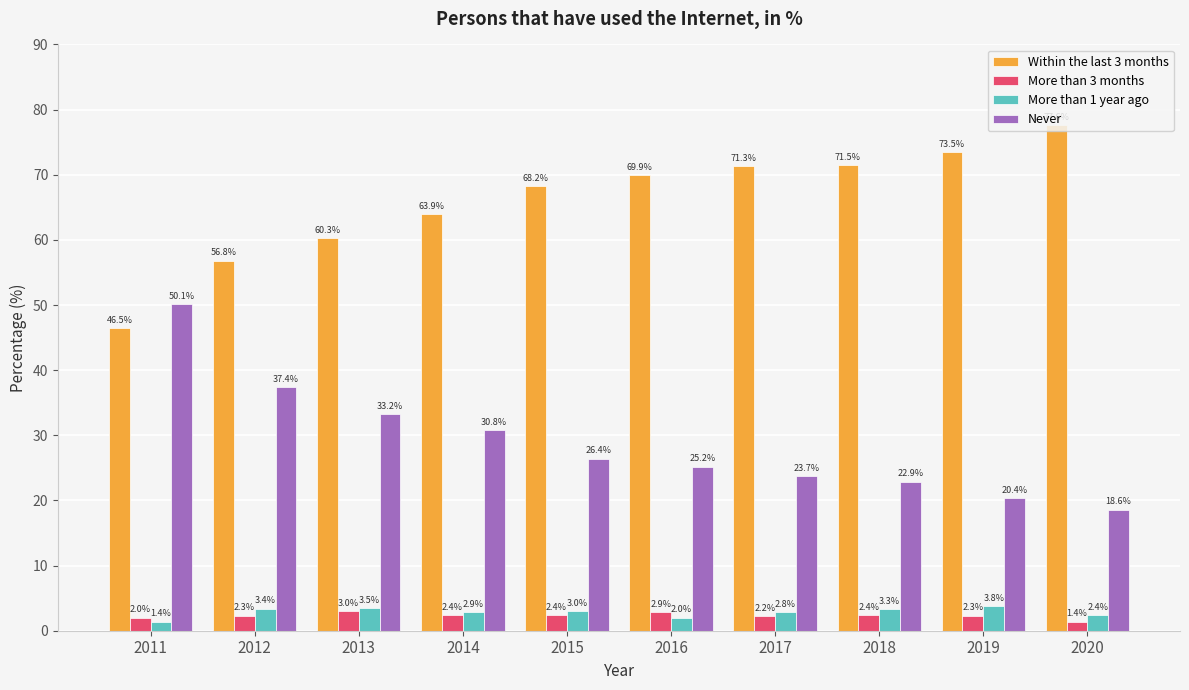

What is the minimum value shown in the chart?

1.4